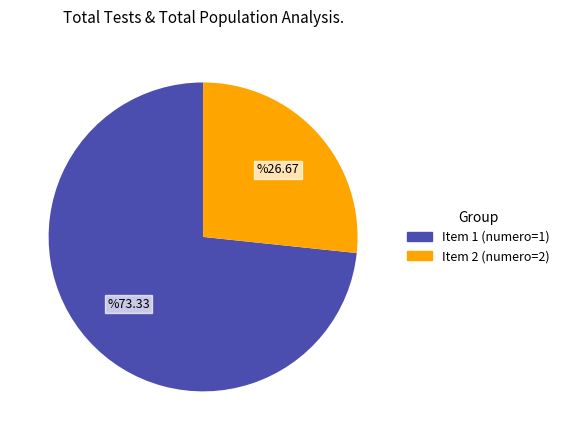

Does any single category account for the majority?

Yes